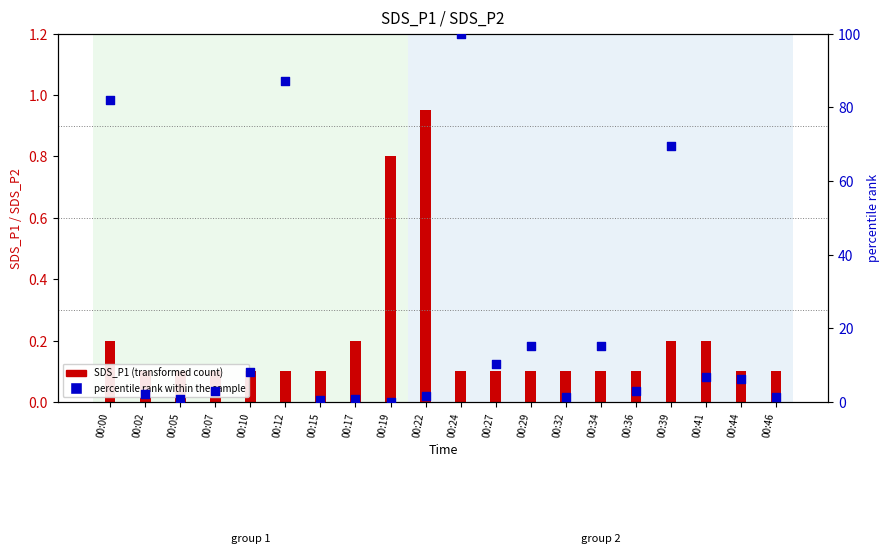

Approximately how many times larger is the value at 00:12 compared to 00:10?

10.7